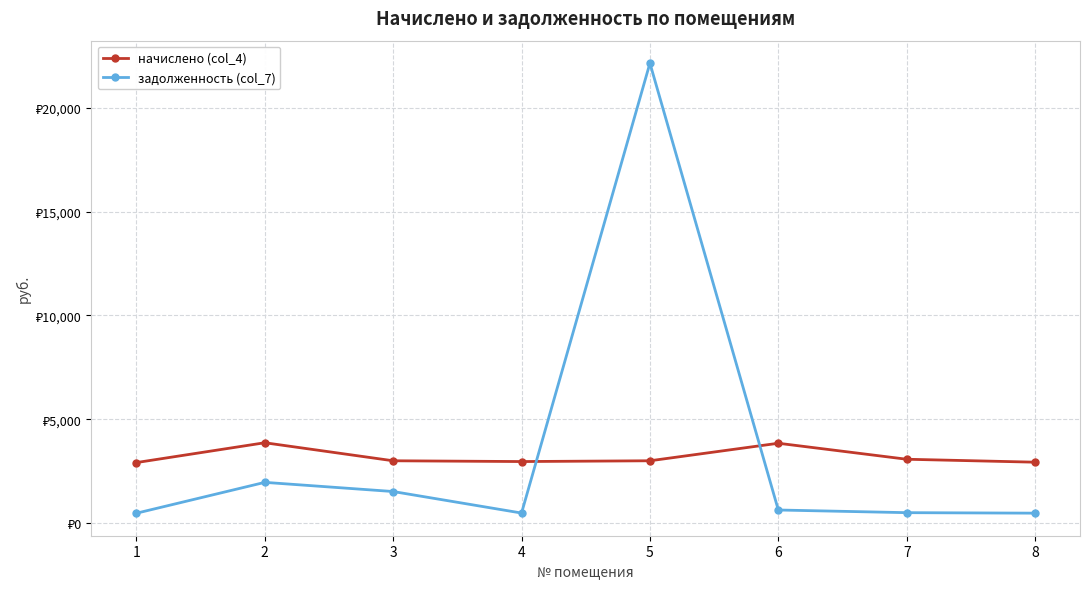

Rank the categories by начислено (col_4) value from highest to lowest.

2, 6, 7, 3, 5, 4, 8, 1